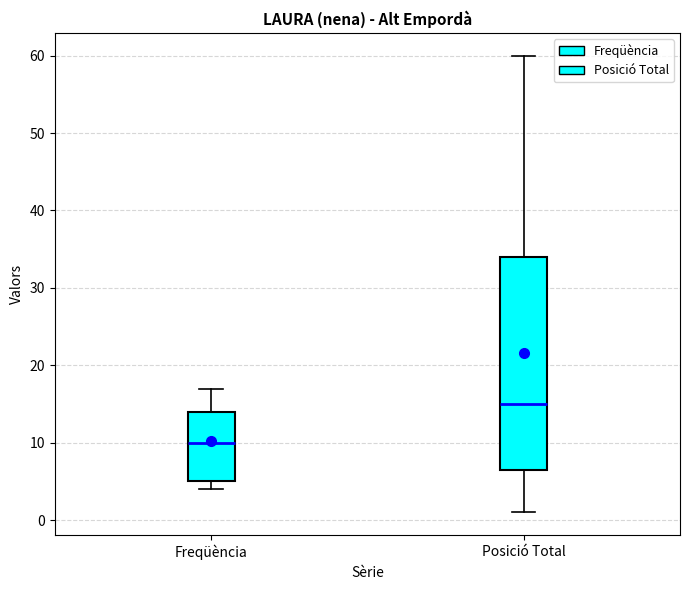

Which box's median line is the highest?

Posició Total